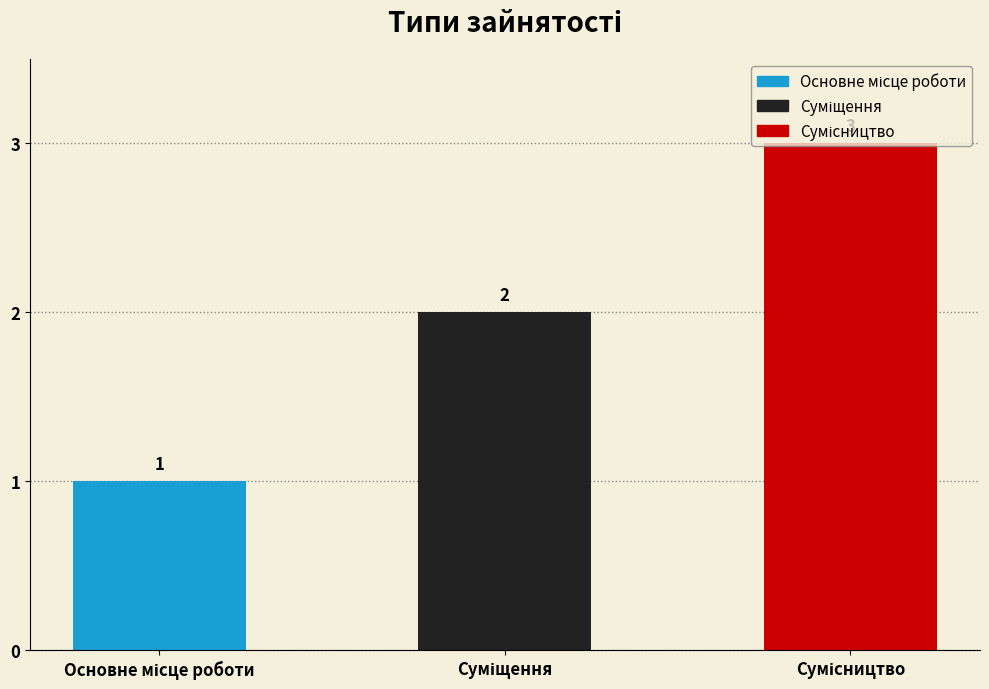

What is the greatest value displayed?

3